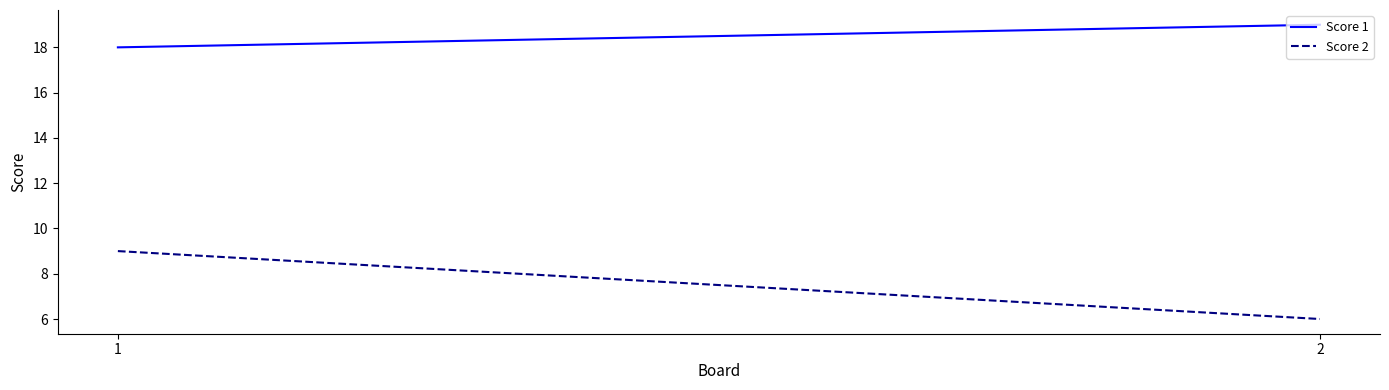

How many Score 2 values are between 6 and 9?

2